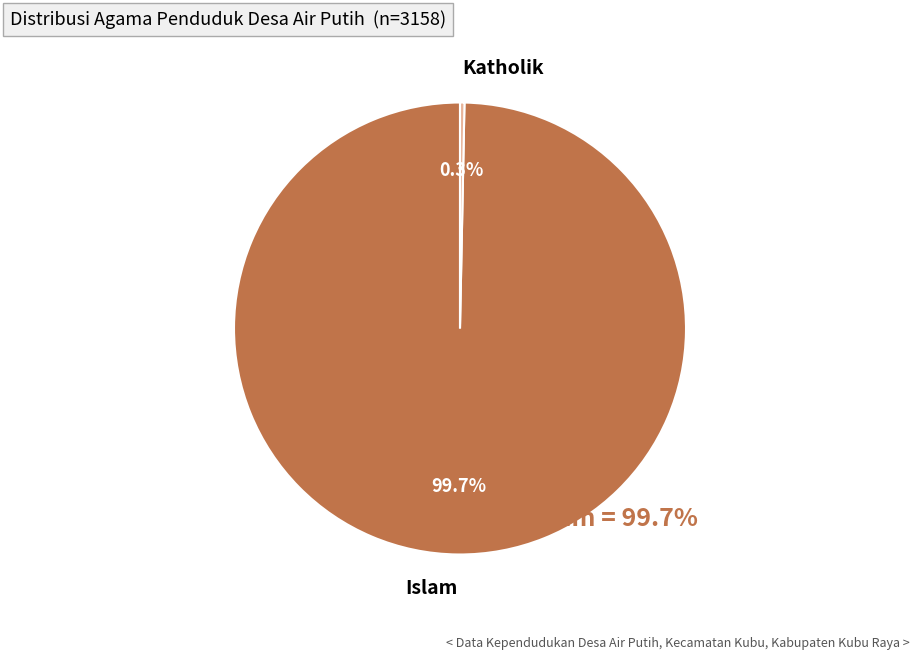

How much of the chart is everything except Islam?

0.3%